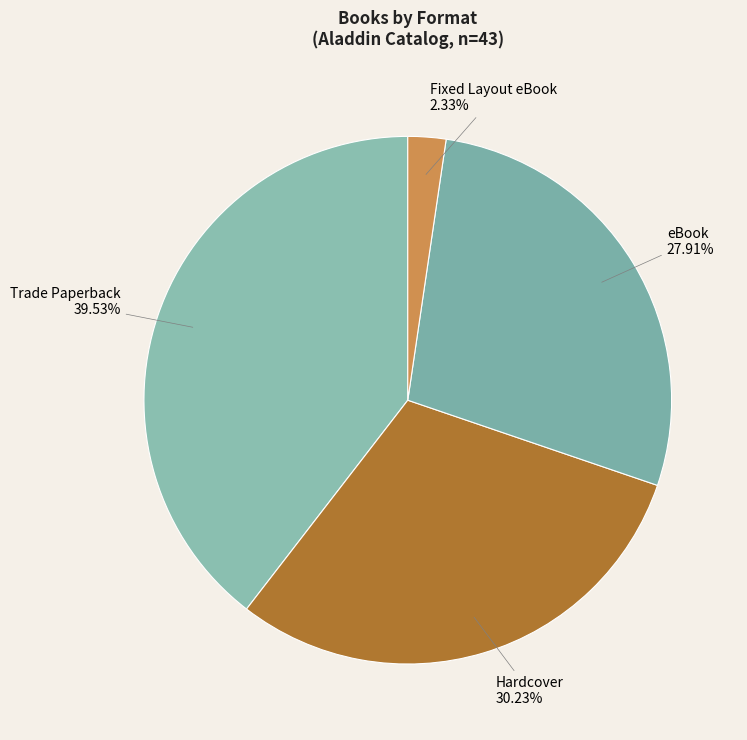

To the nearest percent, what is the average slice percentage?

25%